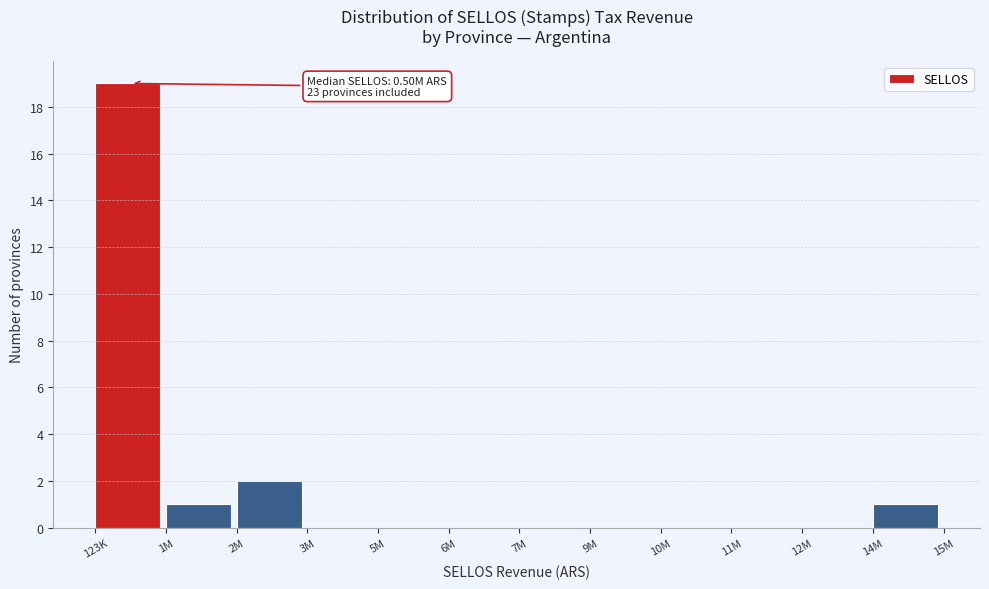

Reading left to right, what are all the values shown in this chart?

123K=19	1M=1	2M=2	3M=0	5M=0	6M=0	7M=0	9M=0	10M=0	11M=0	12M=0	14M=1